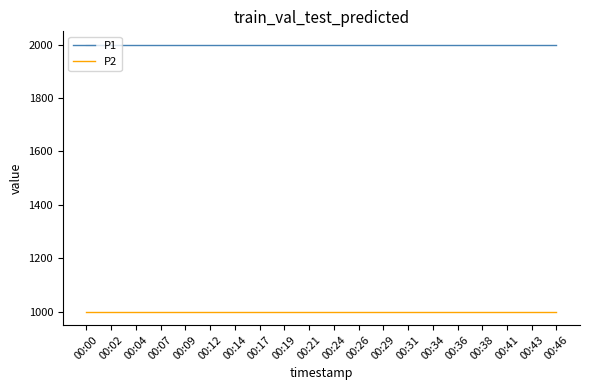

What is the sum of all P2 values?

19998.0